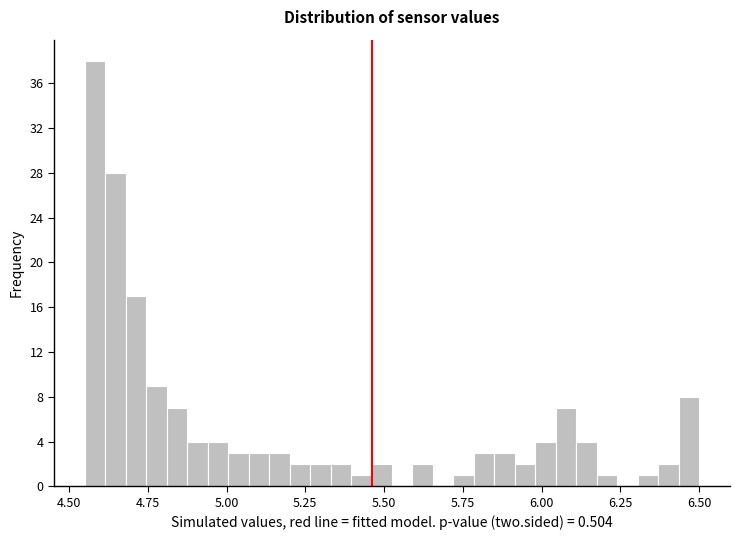

Read against the x-axis, roughly where is the centre of the tallest bar?

4.60